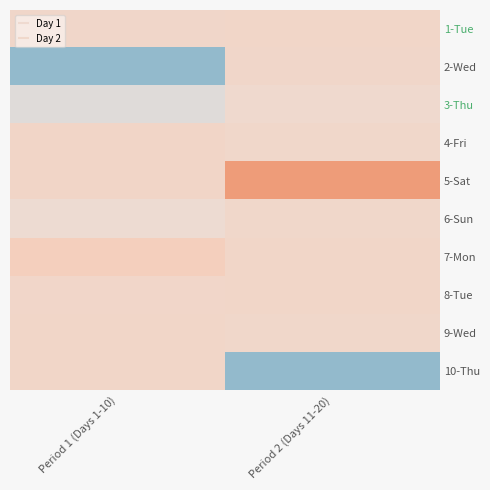

What is the difference between the highest and lowest values at Period 2 (Days 11-20)?

19.7